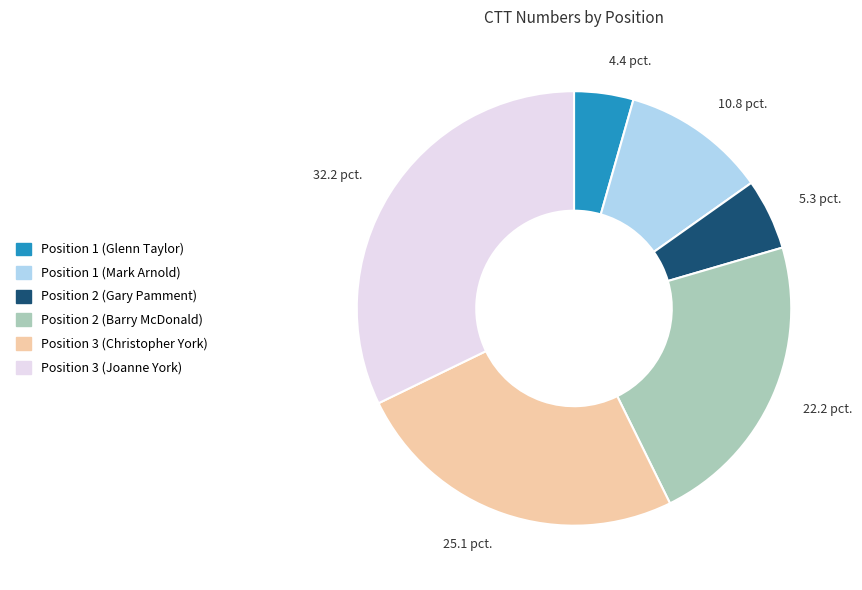

Is it true that Position 1 (Glenn Taylor) is 4% of the pie?

True